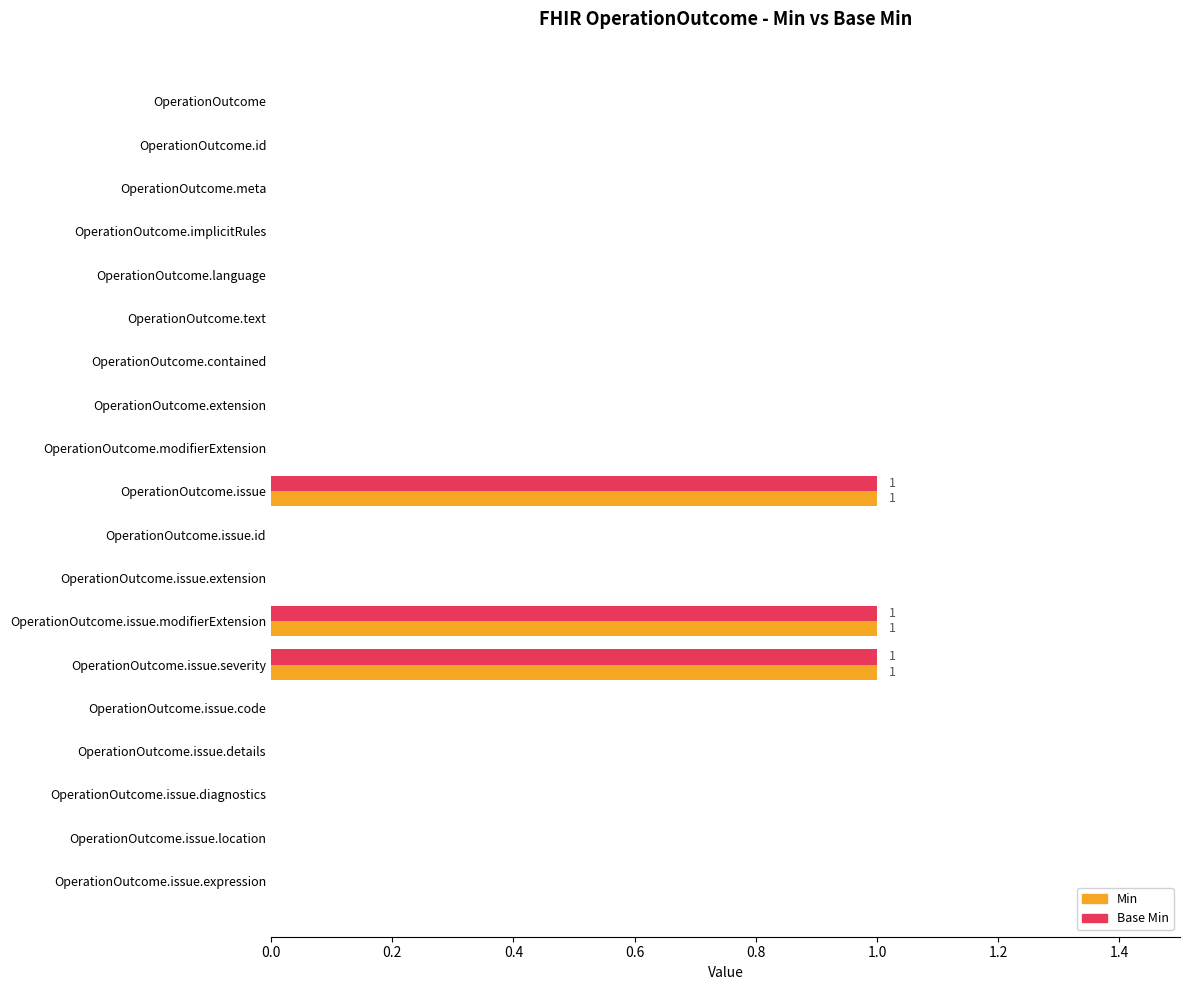

Is the value of Base Min at OperationOutcome.extension greater than the value of Min at OperationOutcome.issue?

No